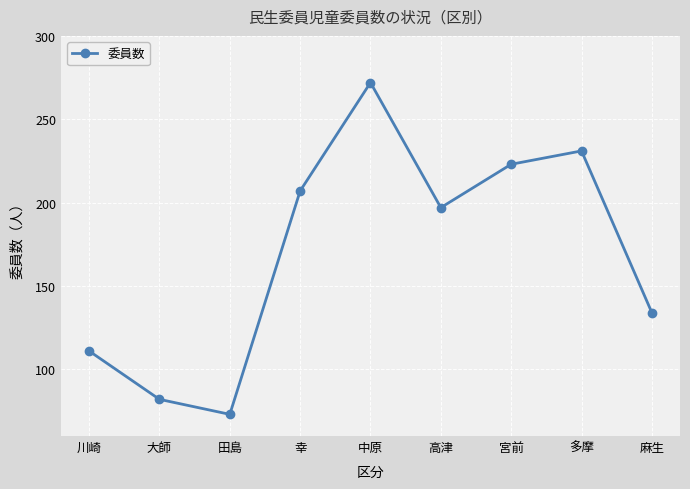

How many categories are shown in the chart?

9